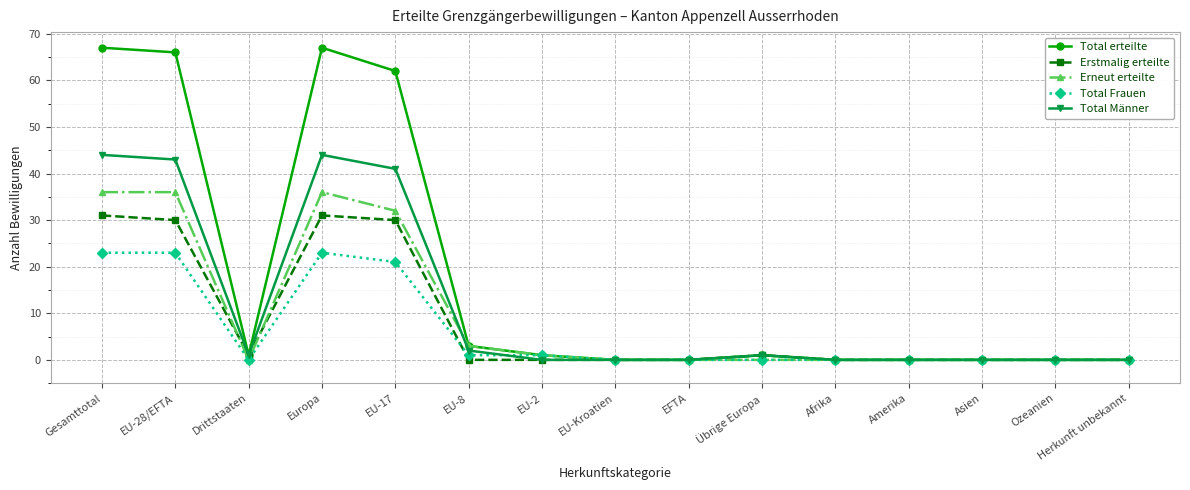

Reading right to left, what are all the values shown in this chart?

Total erteilte: 0	0	0	0	0	1	0	0	1	3	62	67	1	66	67
Erstmalig erteilte: 0	0	0	0	0	1	0	0	0	0	30	31	1	30	31
Erneut erteilte: 0	0	0	0	0	0	0	0	1	3	32	36	0	36	36
Total Frauen: 0	0	0	0	0	0	0	0	1	1	21	23	0	23	23
Total Männer: 0	0	0	0	0	1	0	0	0	2	41	44	1	43	44